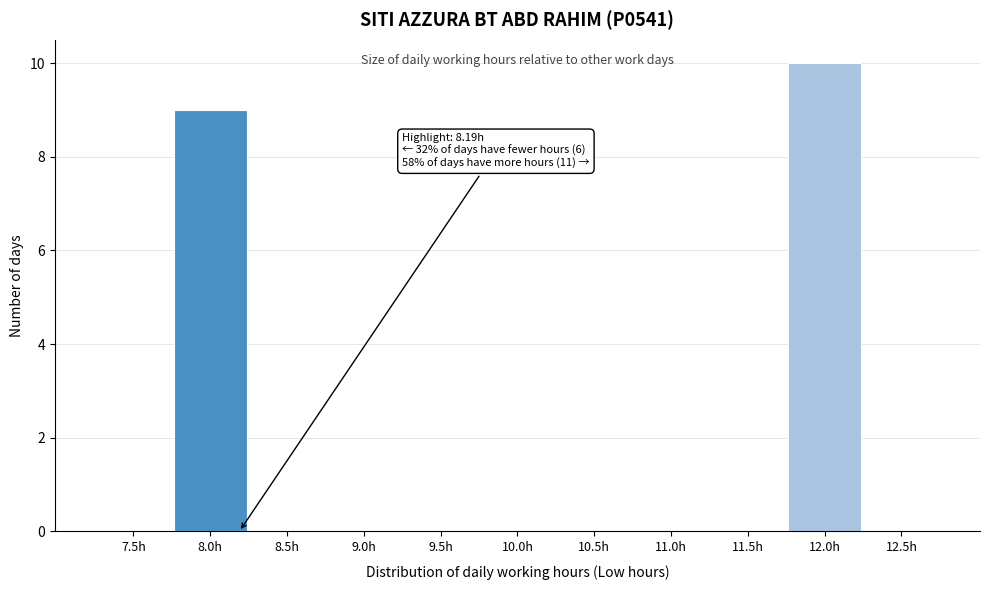

Reading left to right, what are all the values shown in this chart?

7.5h=0	8.0h=9	8.5h=0	9.0h=0	9.5h=0	10.0h=0	10.5h=0	11.0h=0	11.5h=0	12.0h=10	12.5h=0